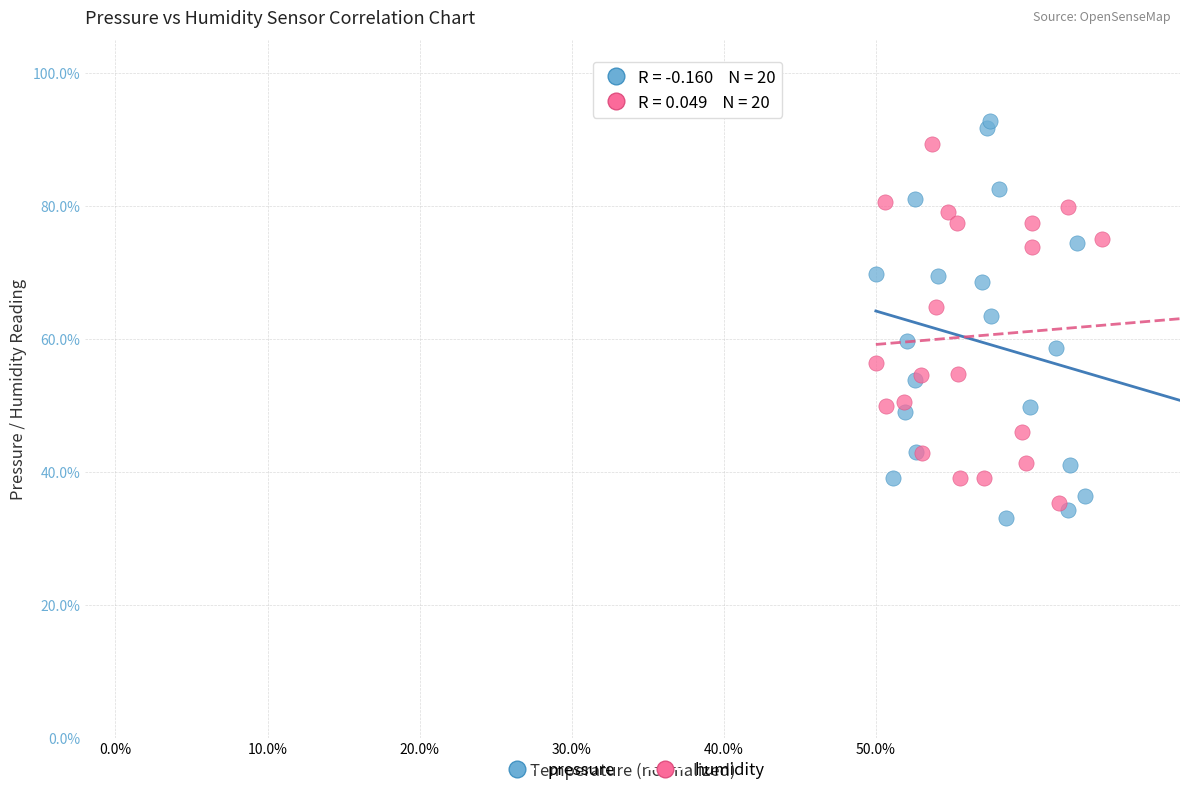

Which series has the widest spread of Y values?

pressure